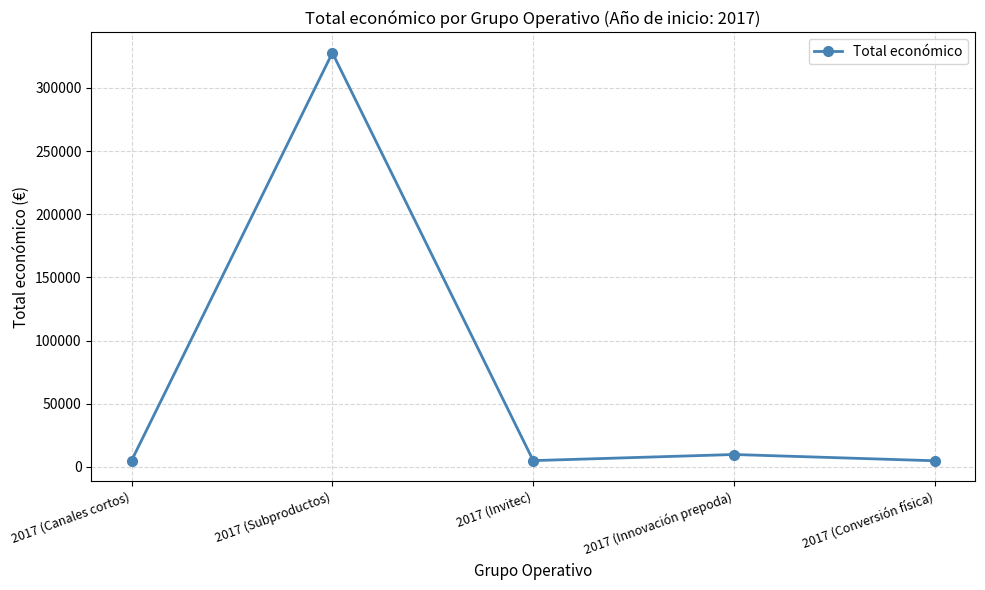

What is the label of the 2nd point from the left?

2017 (Subproductos)